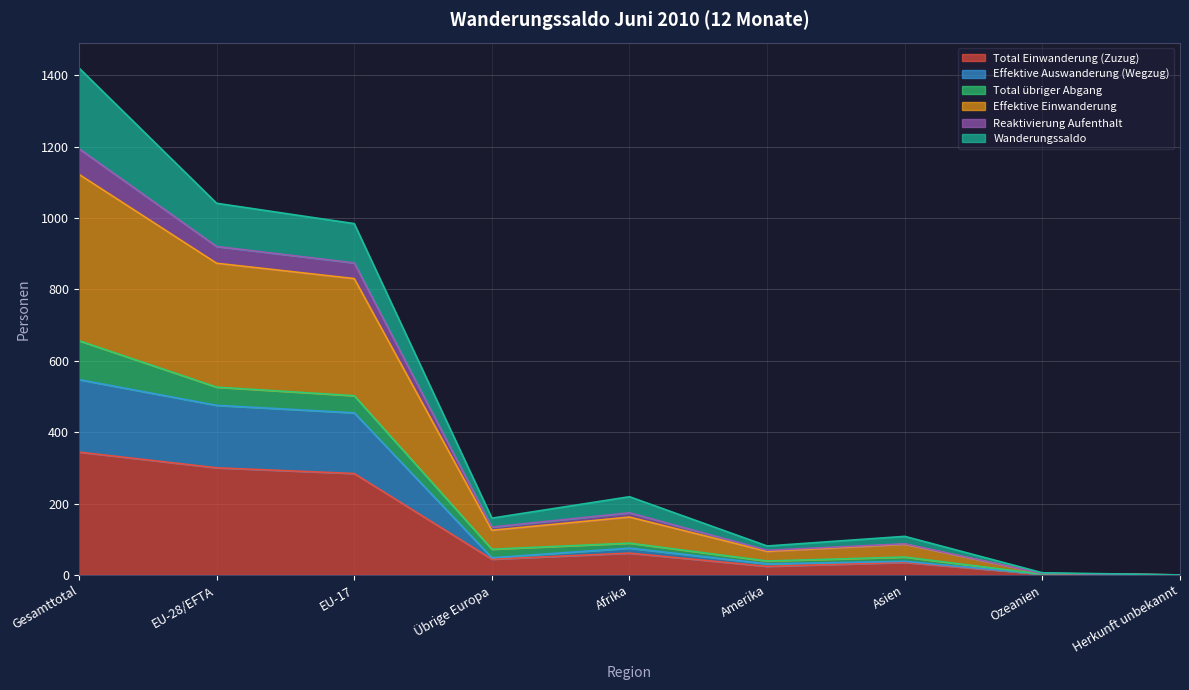

True or false: Total Einwanderung (Zuzug) has a value of 35 at Asien.

True